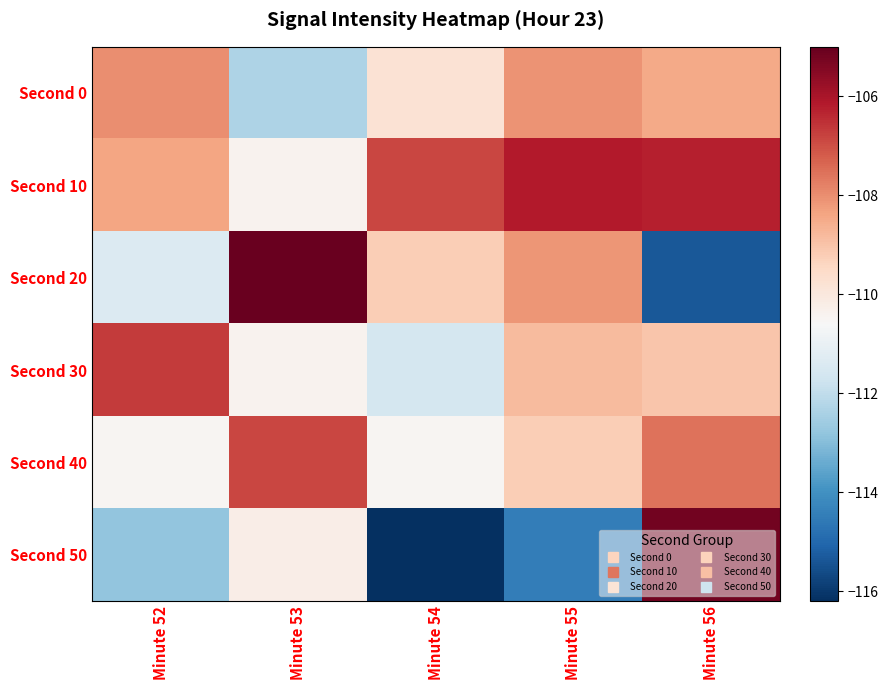

What is the total value across all series at Minute 56?

-651.9